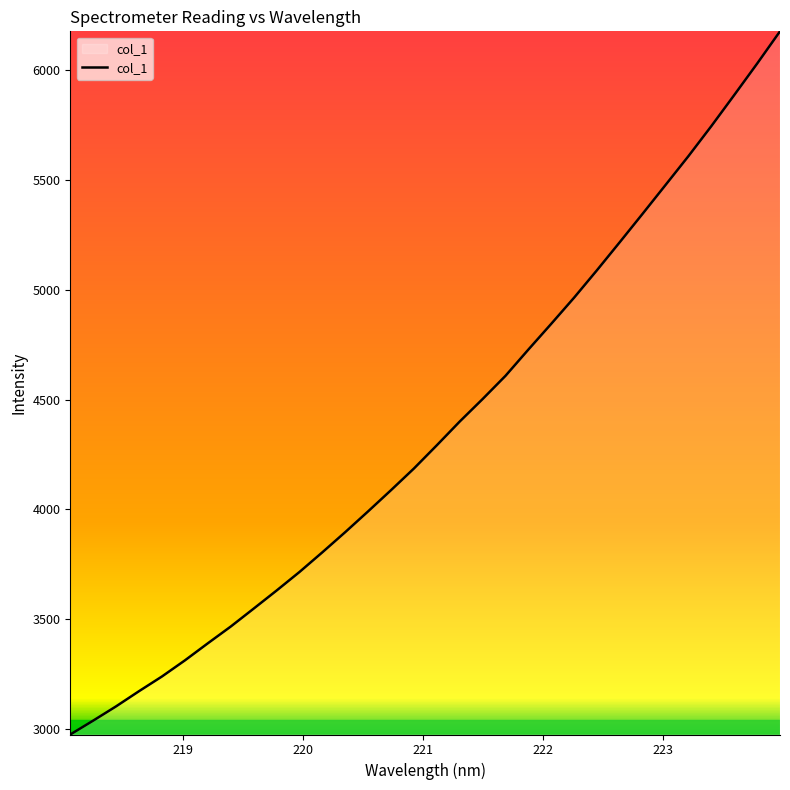

What is the smallest value displayed?

2975.1